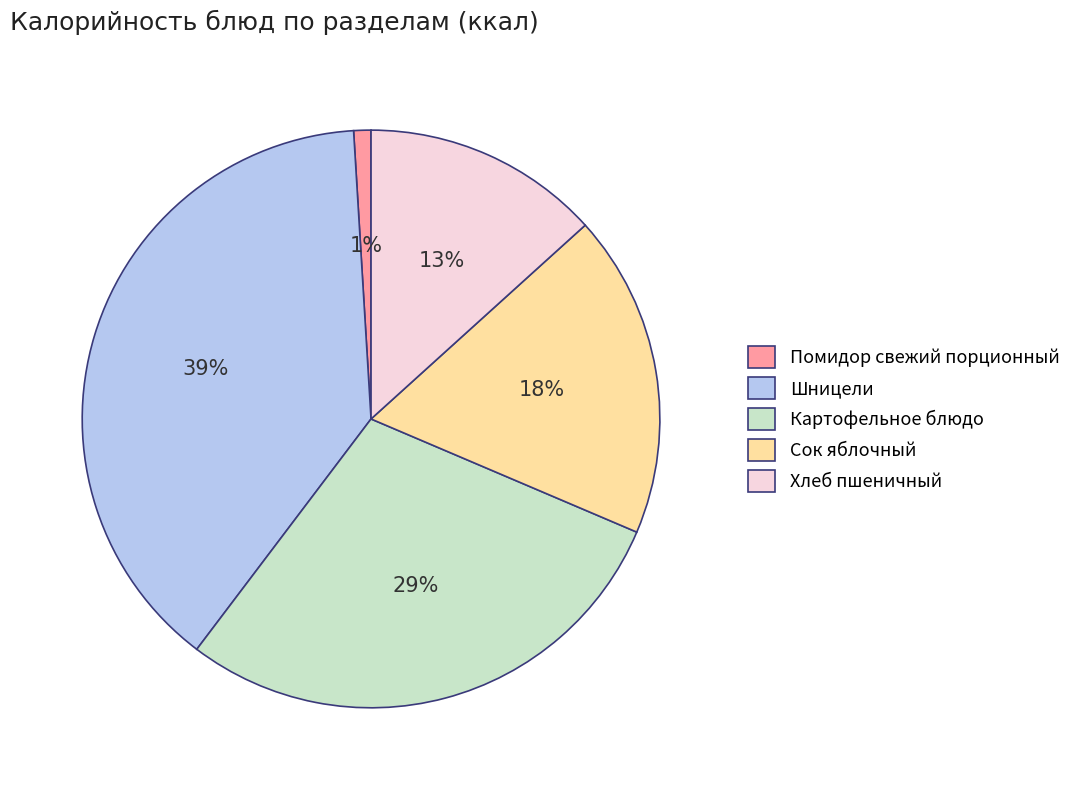

True or false: Шницели accounts for 53% of the total.

False